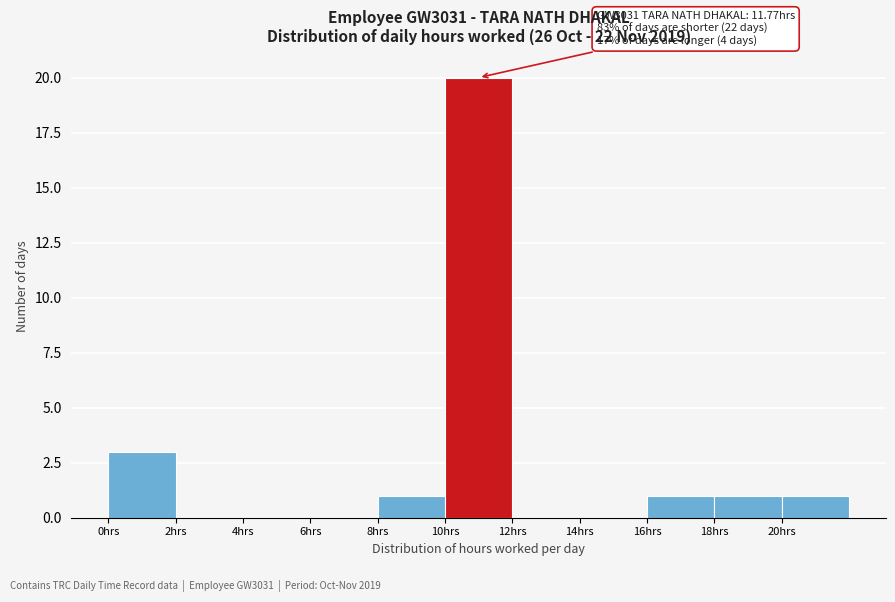

Over which range of the x-axis is the bar tallest?

10 to 12